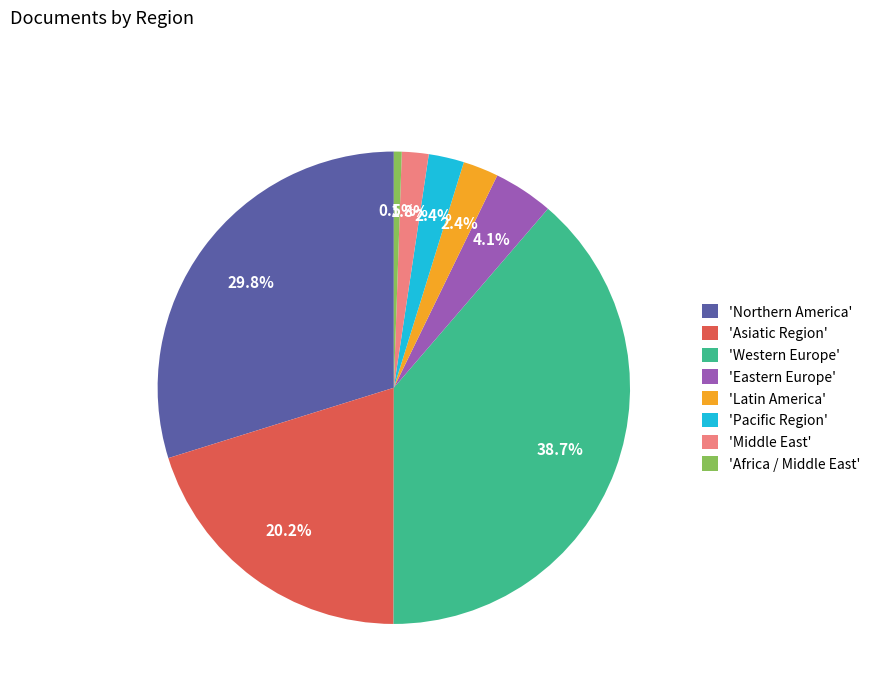

Does any single category account for the majority?

No